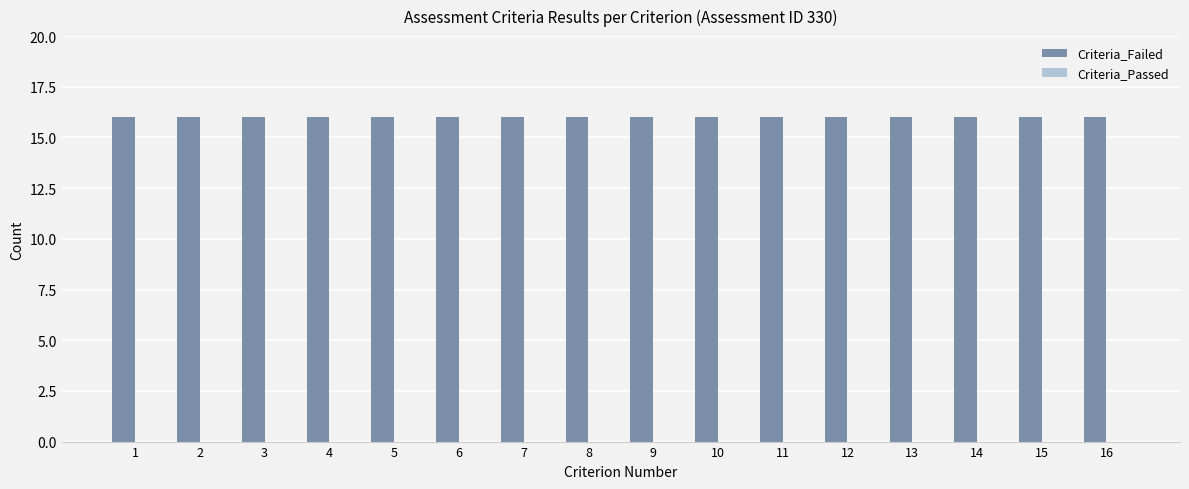

Between 8 and 11, which is larger?

8